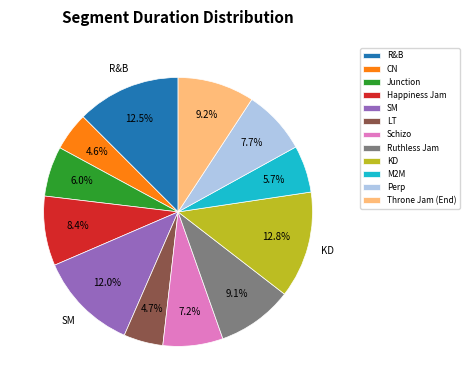

Approximately how many times larger is the value at Schizo compared to CN?

1.6